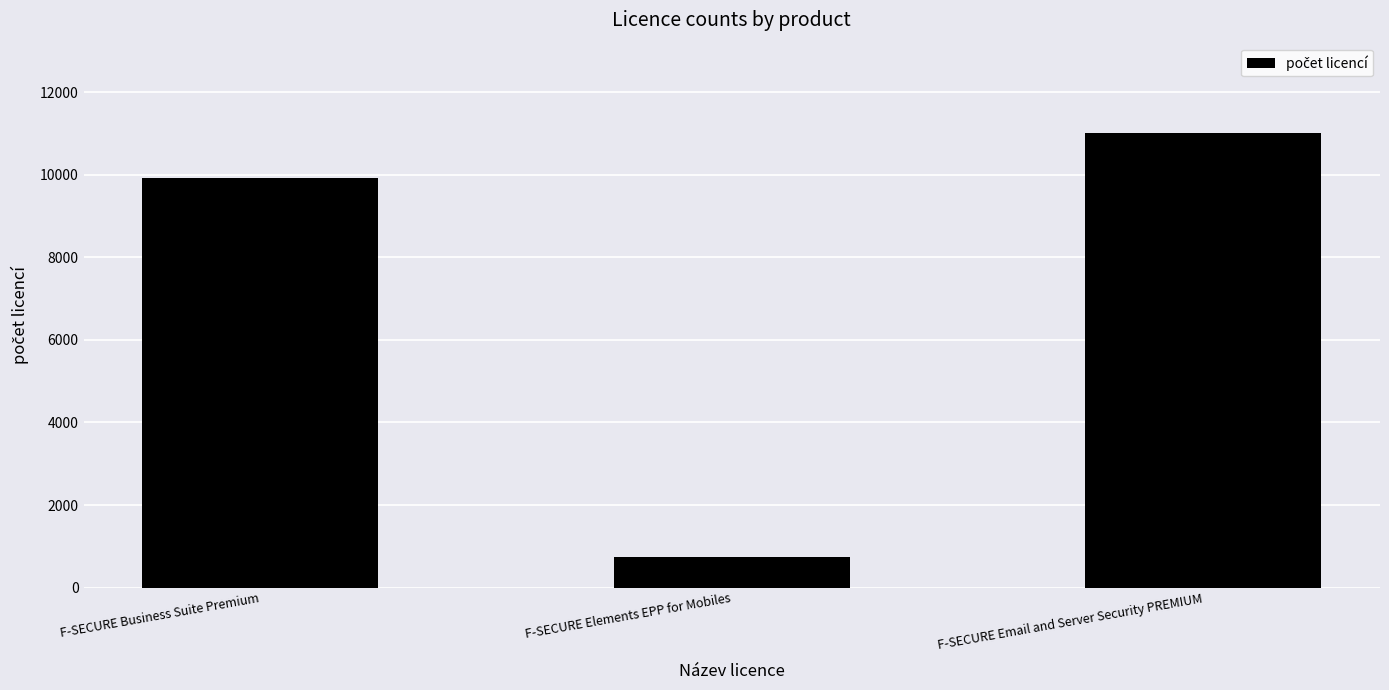

What position from the right is F-SECURE Email and Server Security PREMIUM?

1